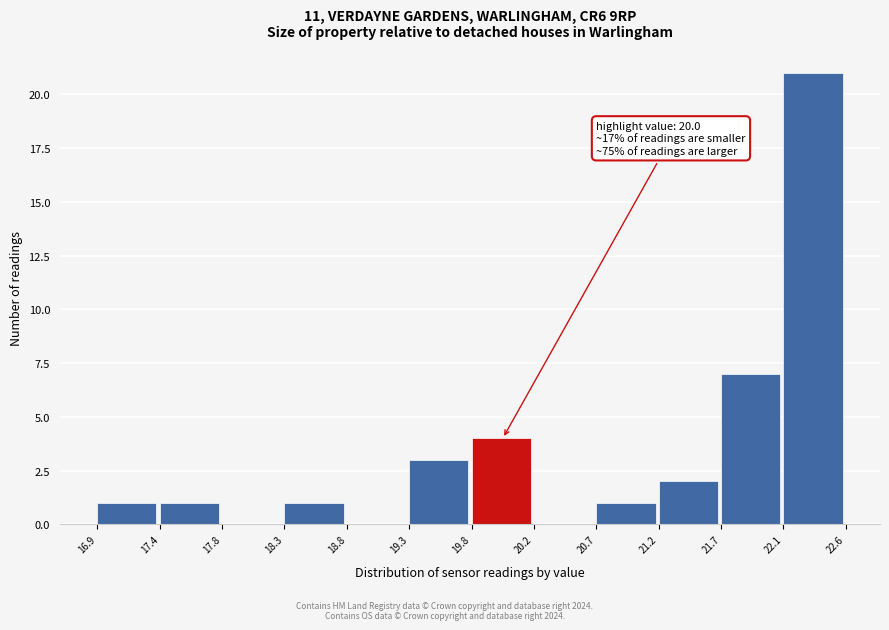

Which range on the x-axis has the tallest bar?

22.1 to 22.6